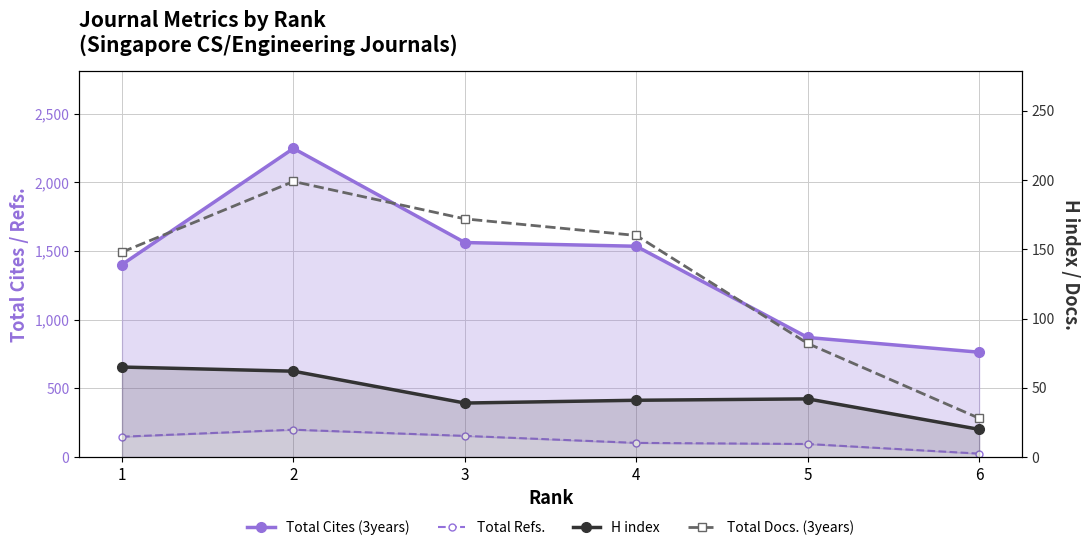

How many lines are shown in the chart?

4